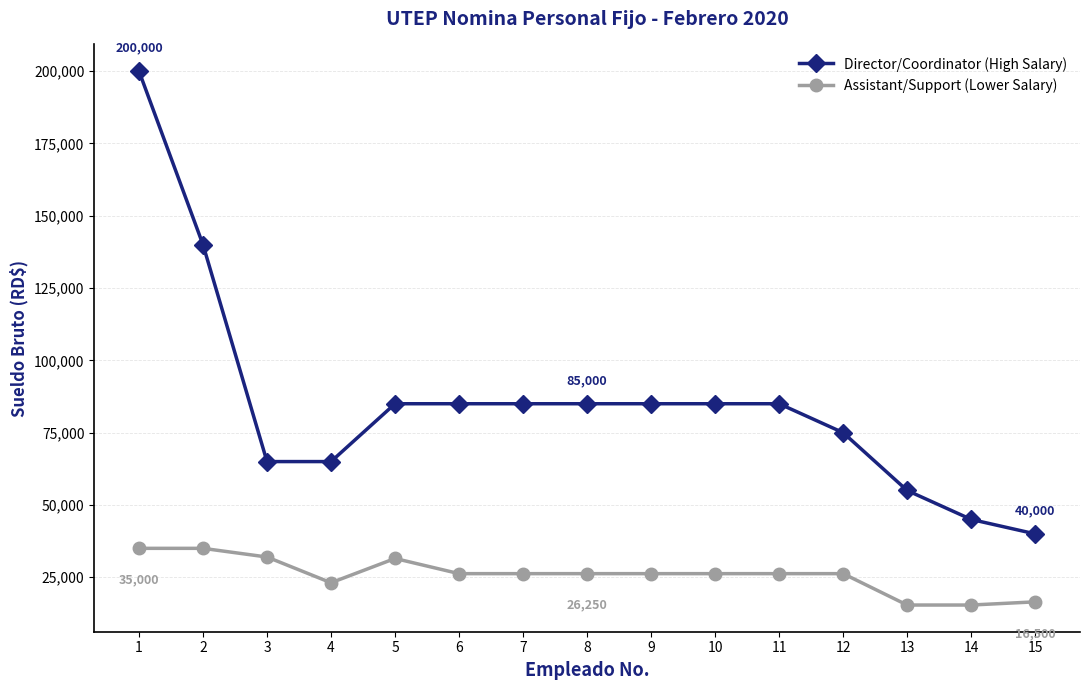

What is the value of the Assistant/Support (Lower Salary) point at the 14th from the left?

15400